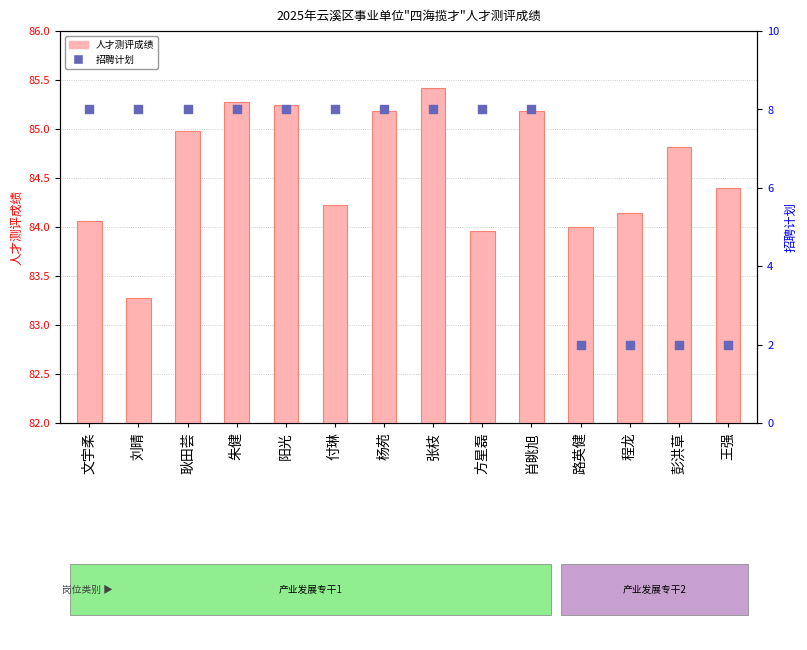

Which series reaches the minimum Y coordinate?

招聘计划